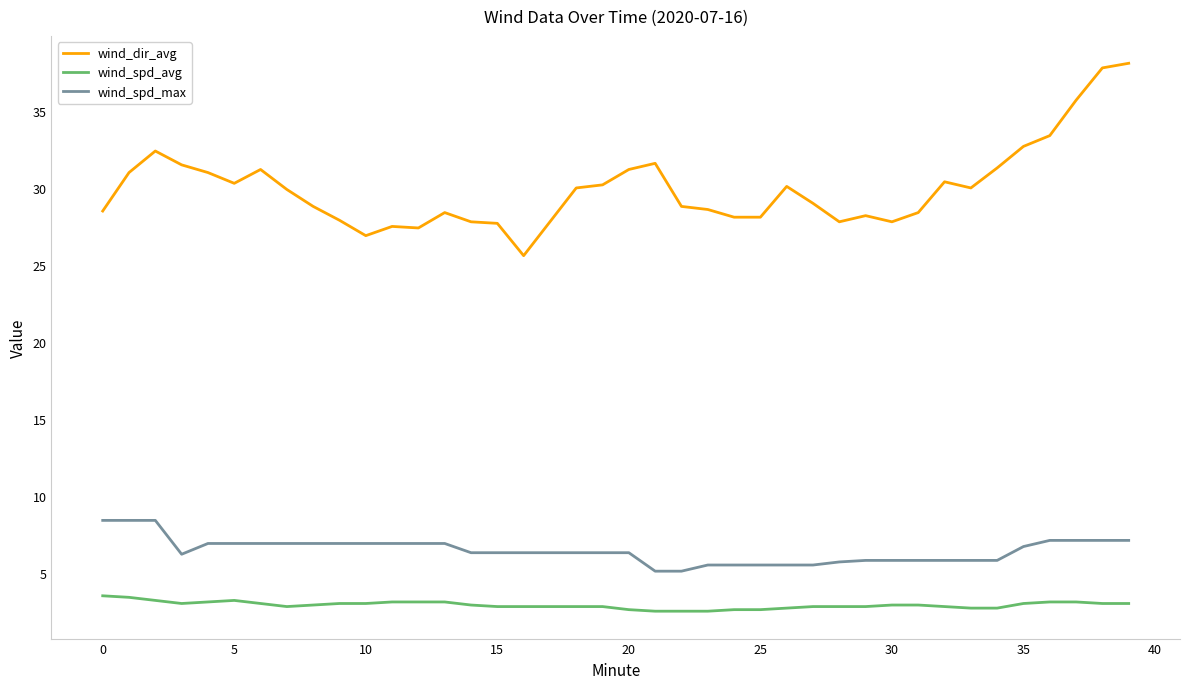

True or false: wind_spd_avg and wind_dir_avg cross at least once.

False